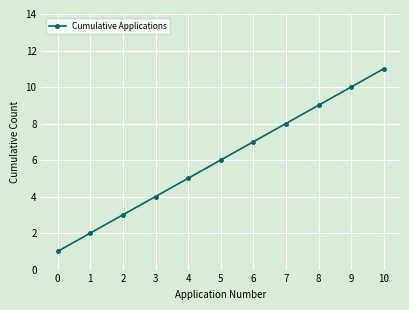

What is the change in value from 6 to 10?

+4